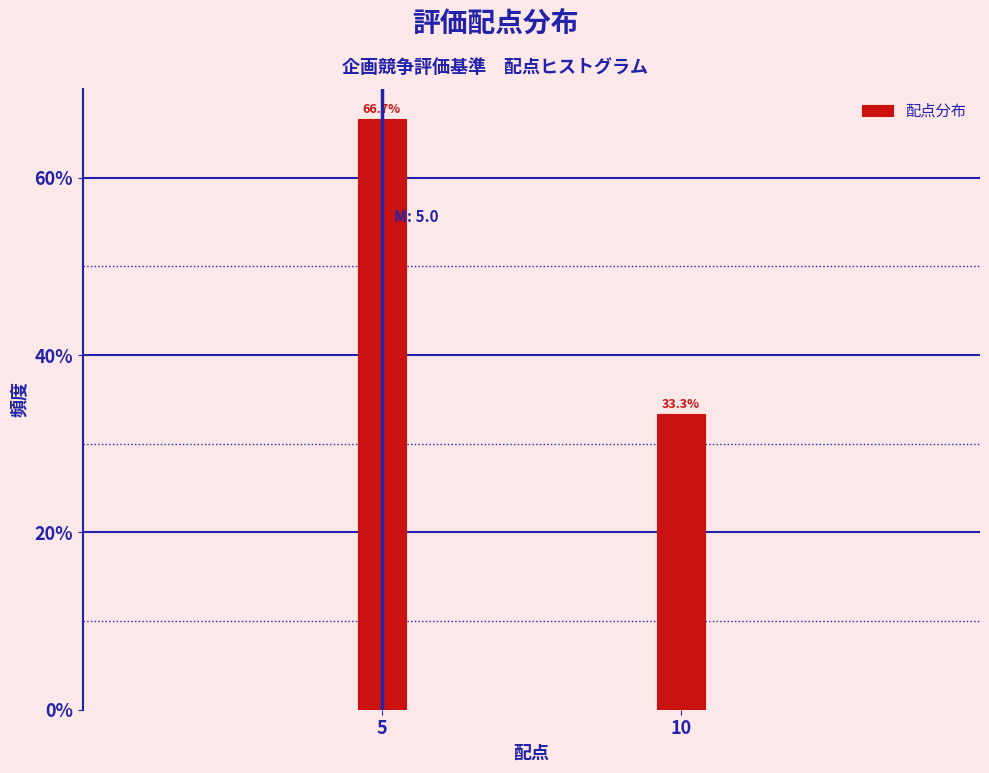

Reading left to right, list all the values displayed in this chart.

66.7	33.3